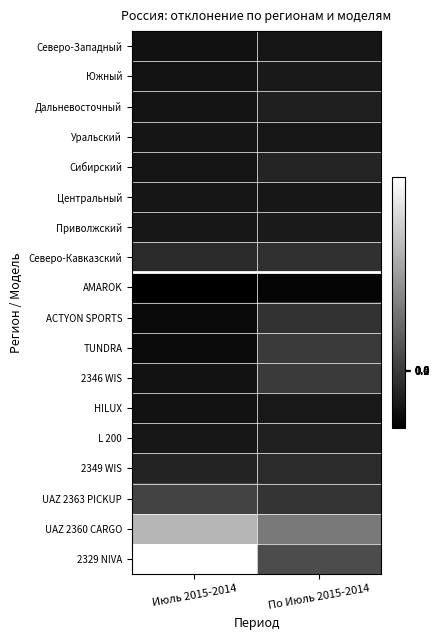

At which category is the sum across all series the highest?

Июль 2015-2014